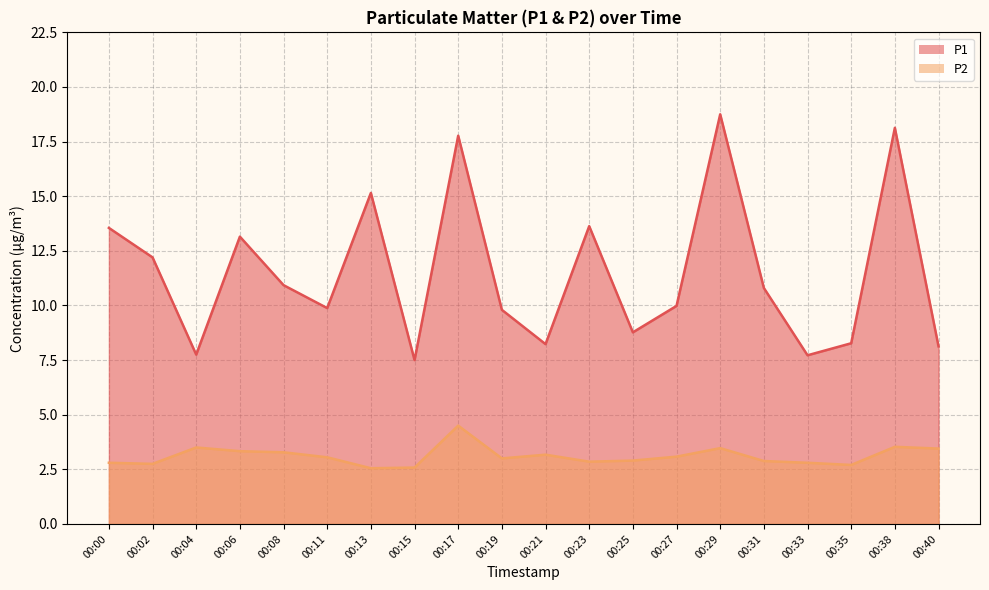

List the series in order of their overall mean, lowest first.

P2, P1